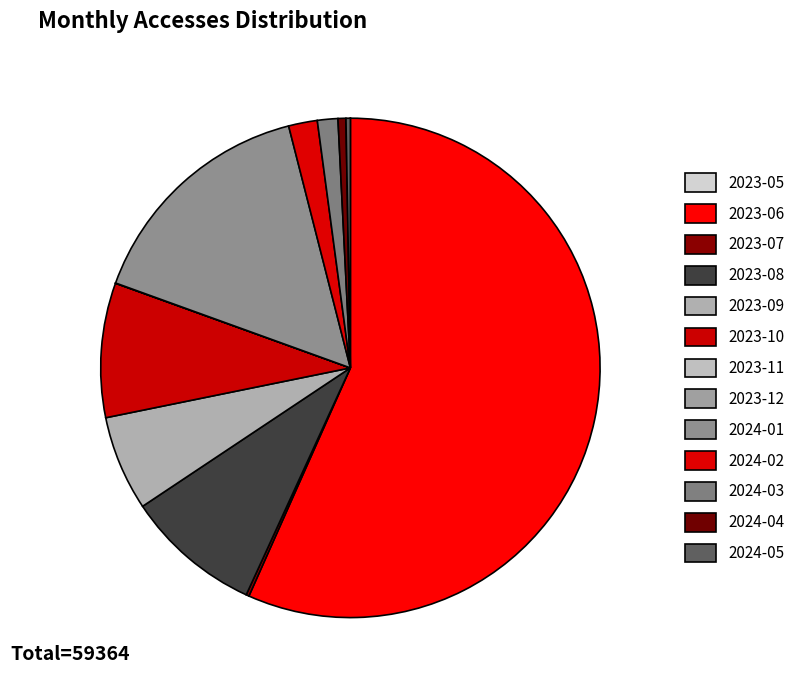

Which slice is the smallest?

2023-05